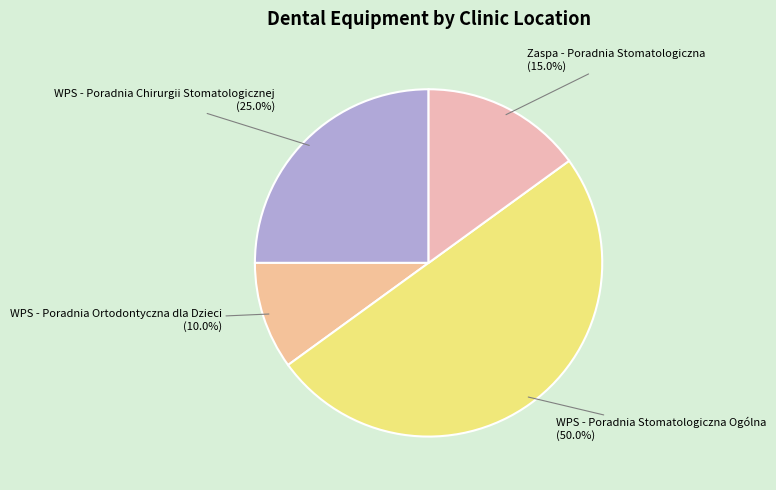

Which category has the biggest portion of the pie?

WPS - Poradnia Stomatologiczna Ogólna